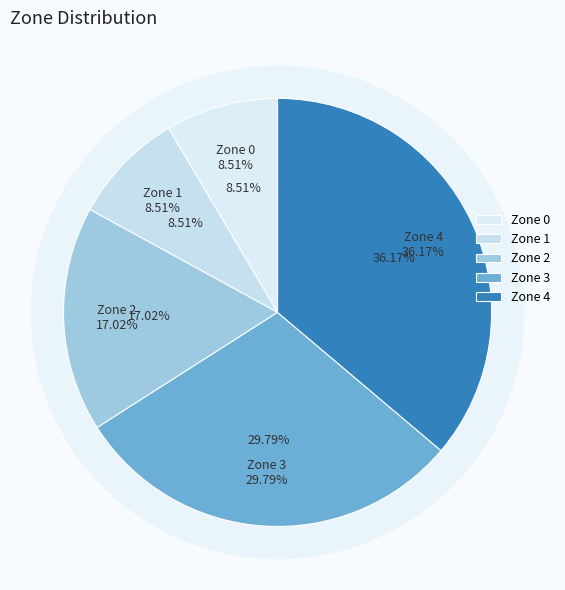

To the nearest percent, what is the difference between the Zone 4 and Zone 1 slice percentages?

28%